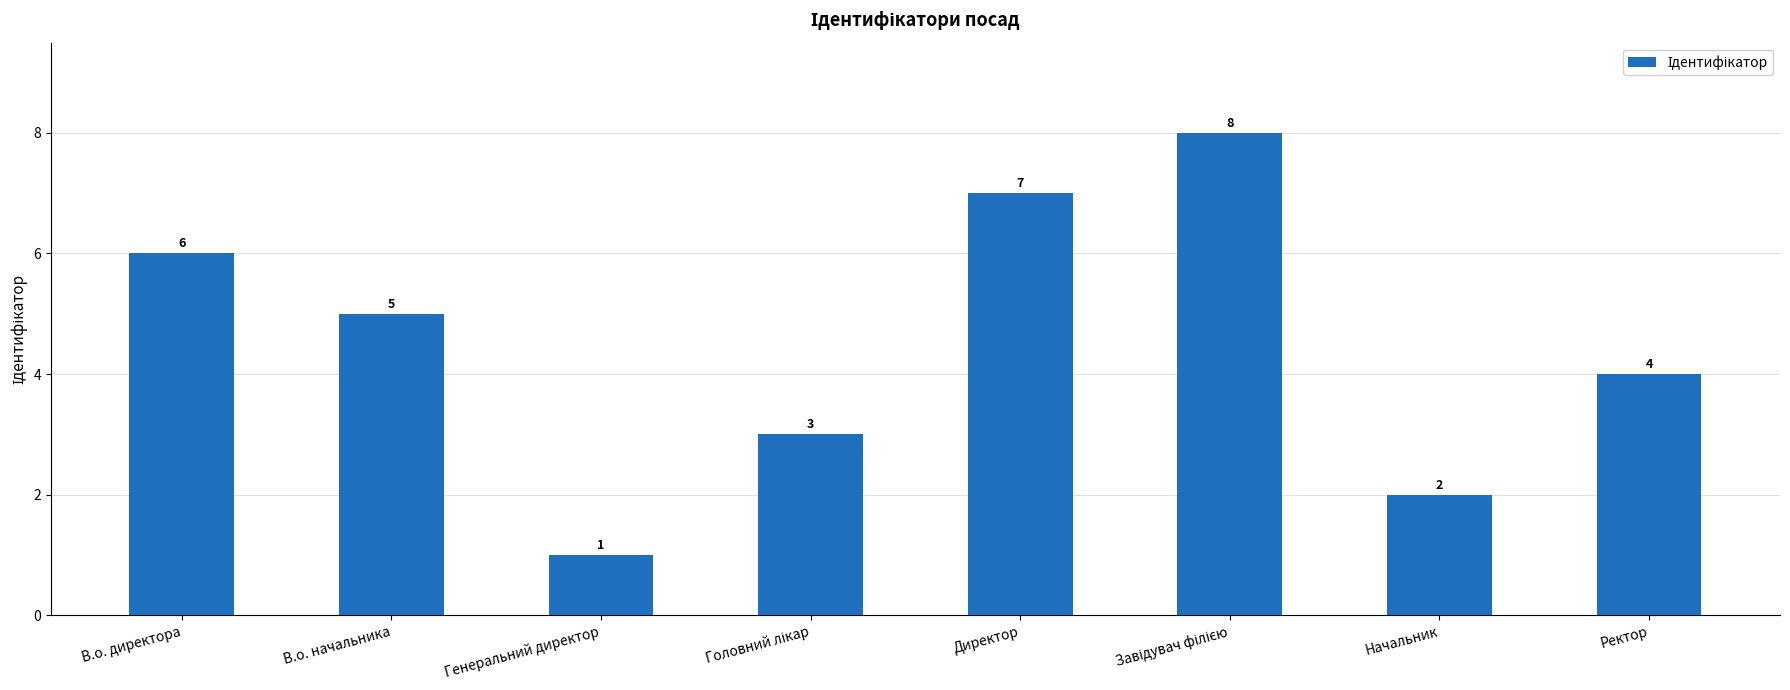

What is the sum of the values at В.о. начальника and Директор?

12